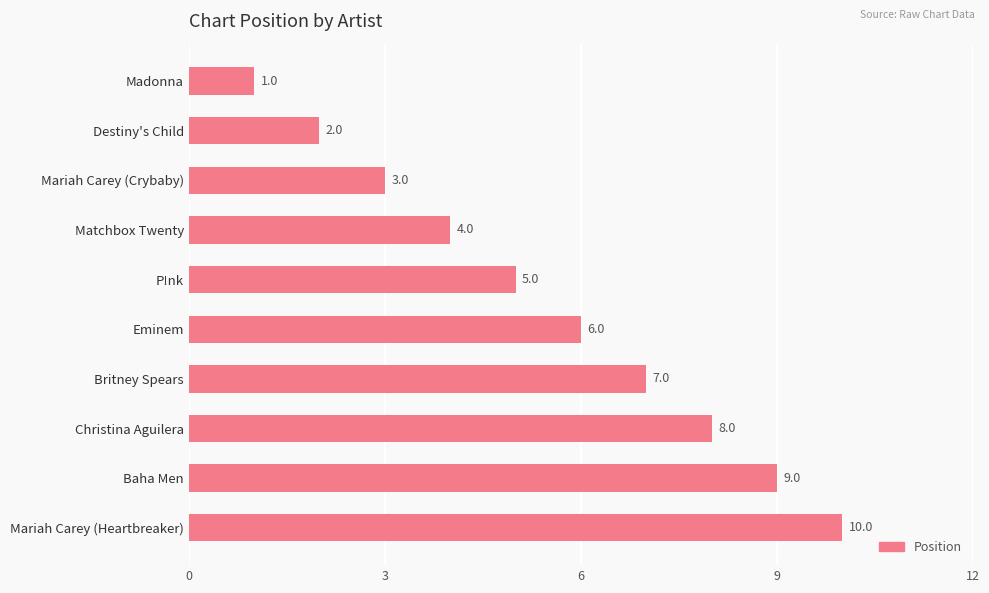

Between Christina Aguilera and Eminem, which is larger?

Christina Aguilera